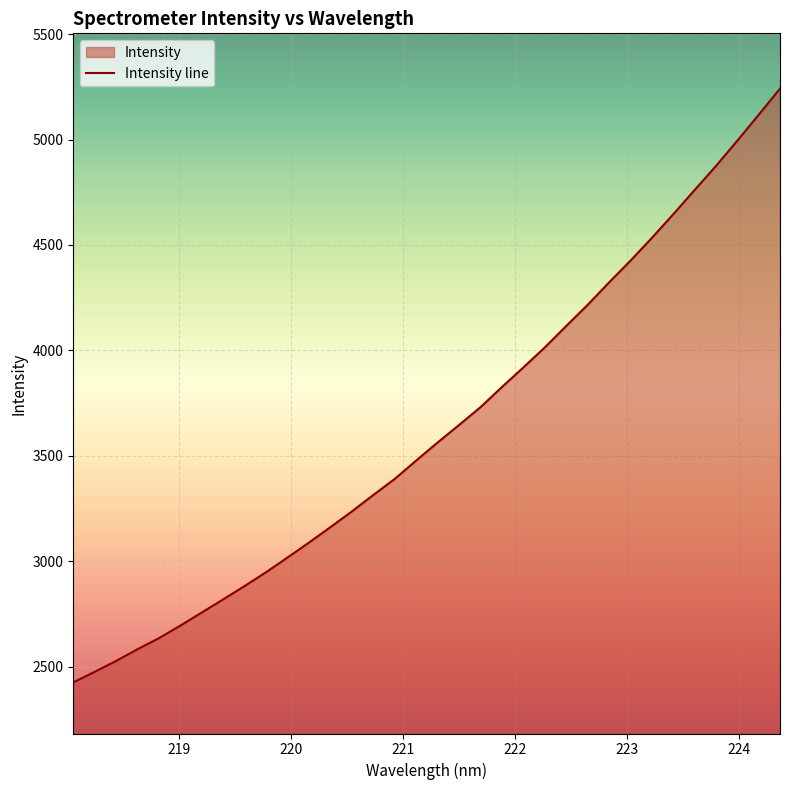

What is the maximum value shown in the chart?

5241.8